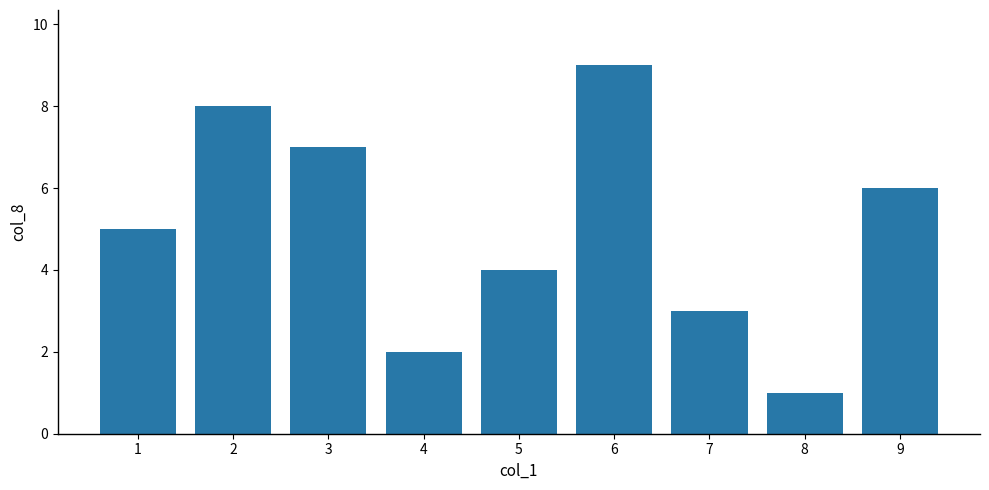

The chart shows a value of 3 at 7. True or false?

True